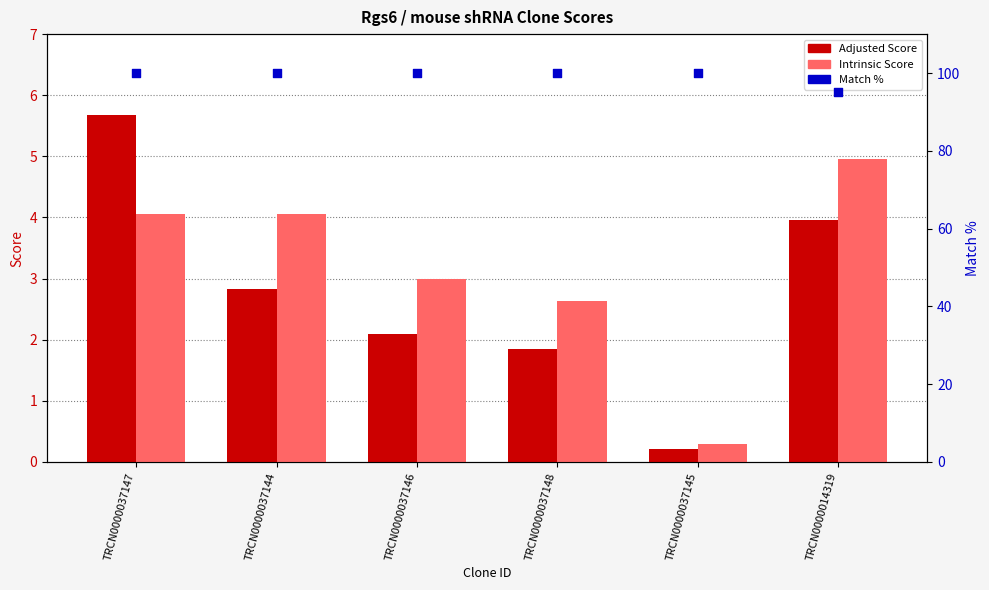

At which category is the sum across all series the highest?

TRCN0000037147